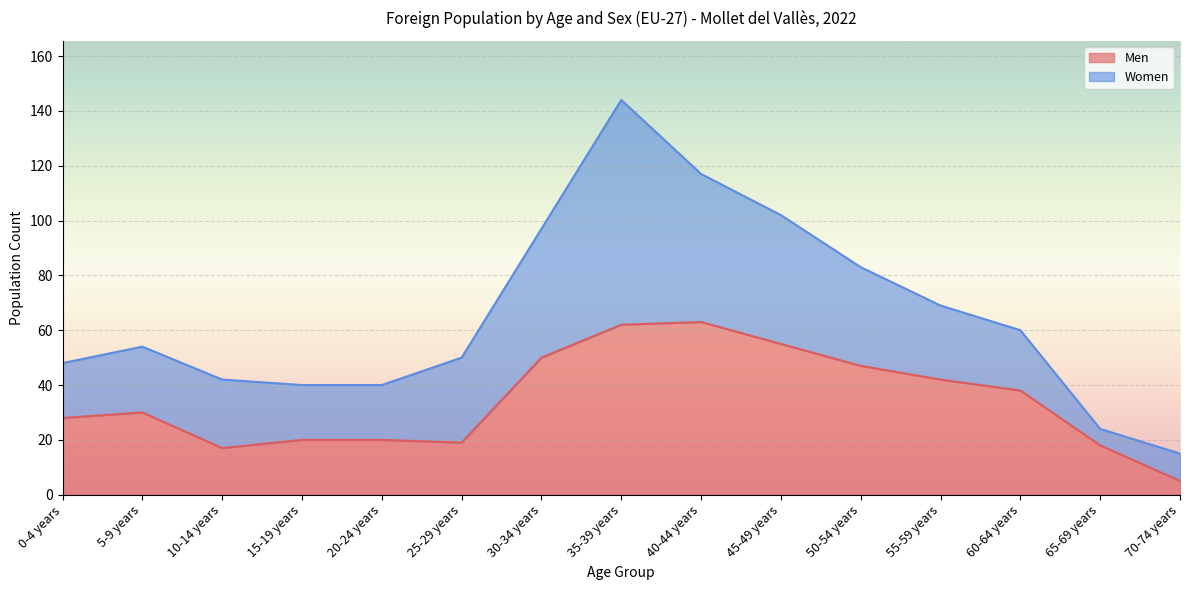

What is the average value?

34